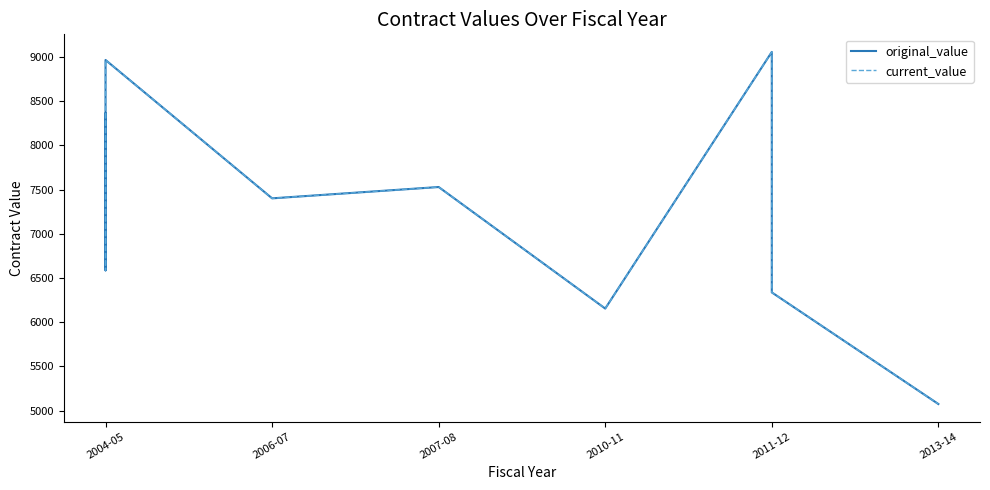

What is the lowest value of the original_value series?

5074.3